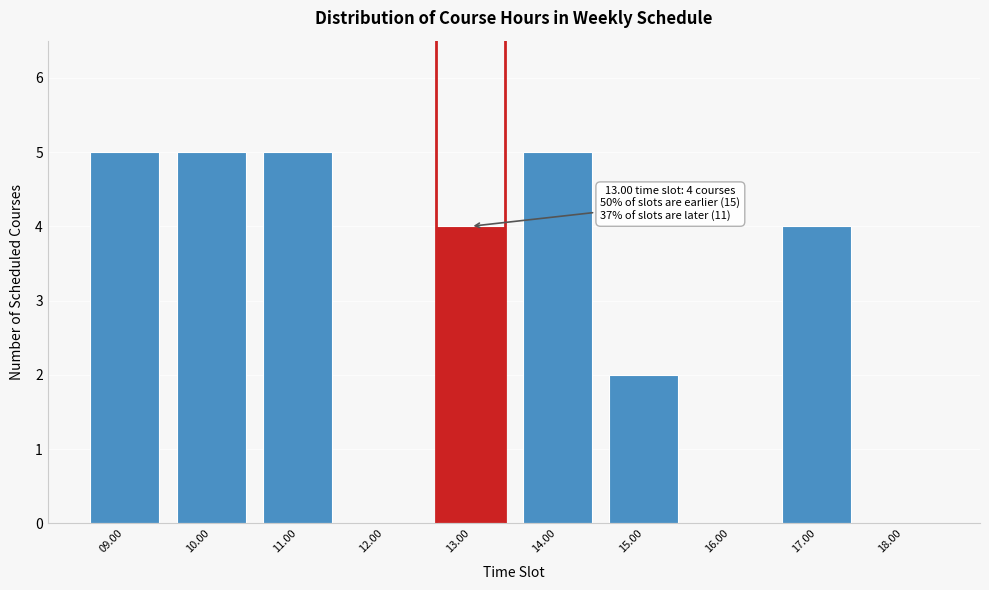

Reading left to right, what are all the values shown in this chart?

09.00=5	10.00=5	11.00=5	12.00=0	13.00=4	14.00=5	15.00=2	16.00=0	17.00=4	18.00=0